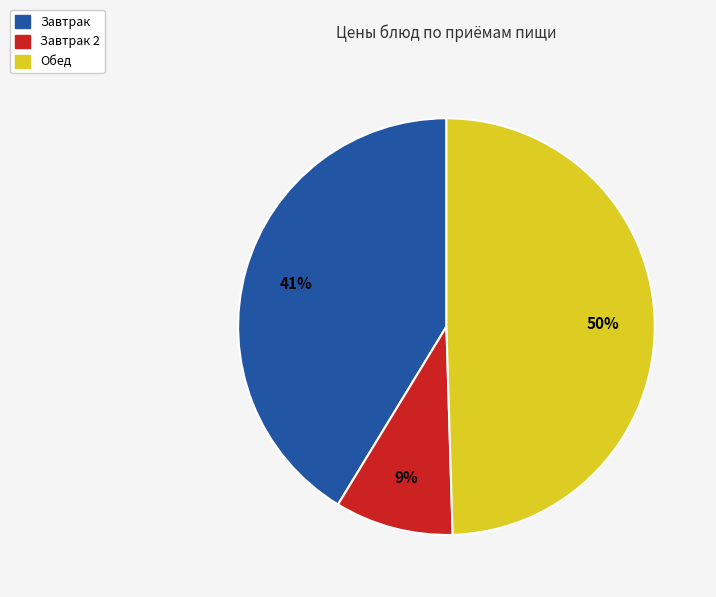

To the nearest percent, what is the average slice percentage?

33%